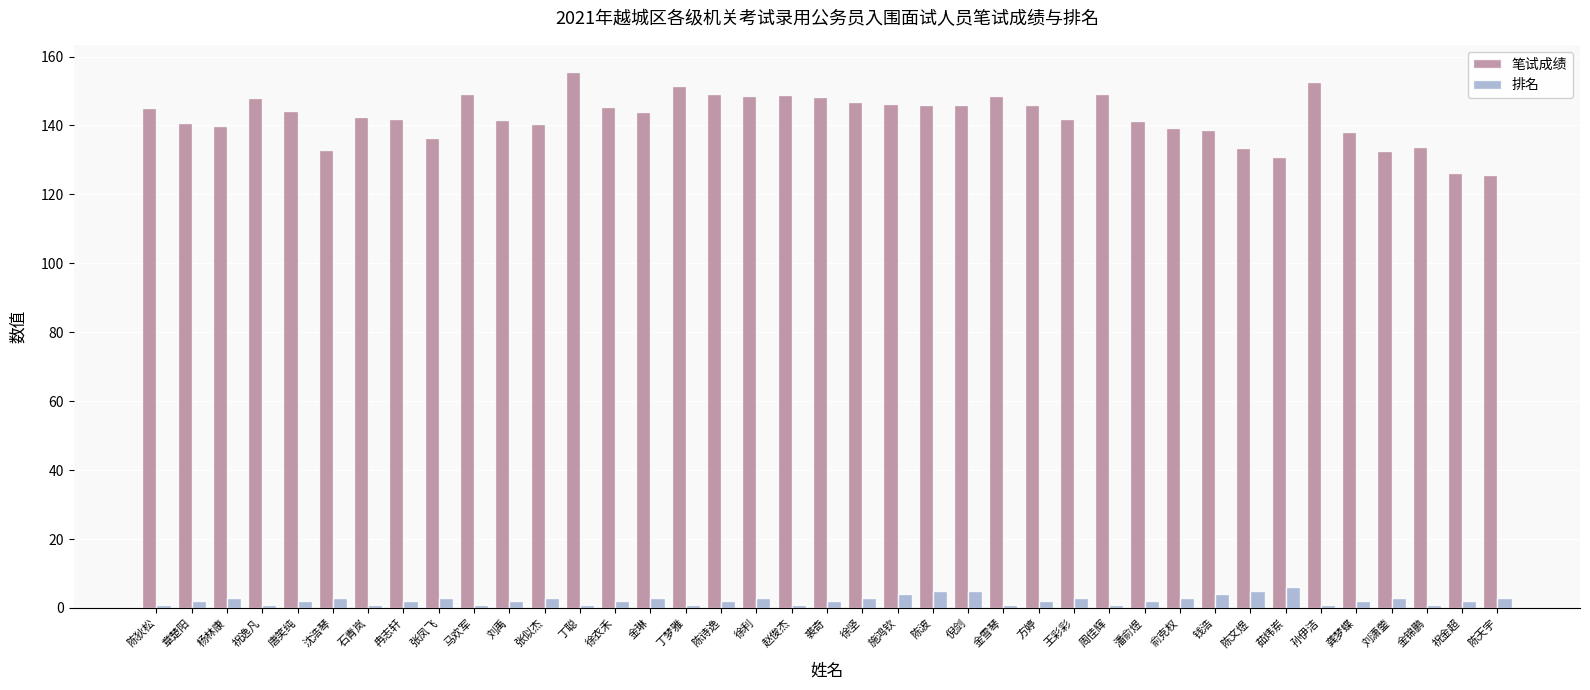

What position from the left is 孙伊洁?

34